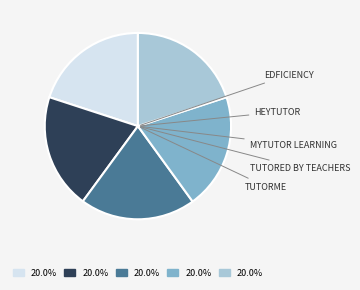

Is there a majority slice in this chart?

No